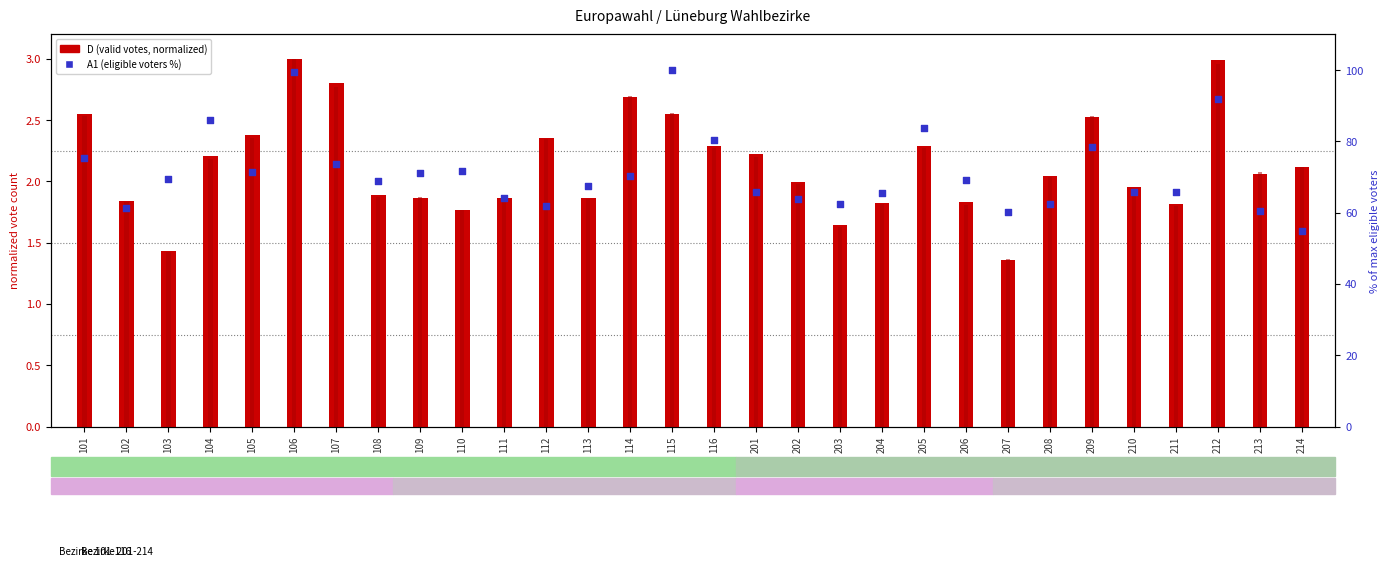

Which series contains the lowest Y value?

D (valid votes)